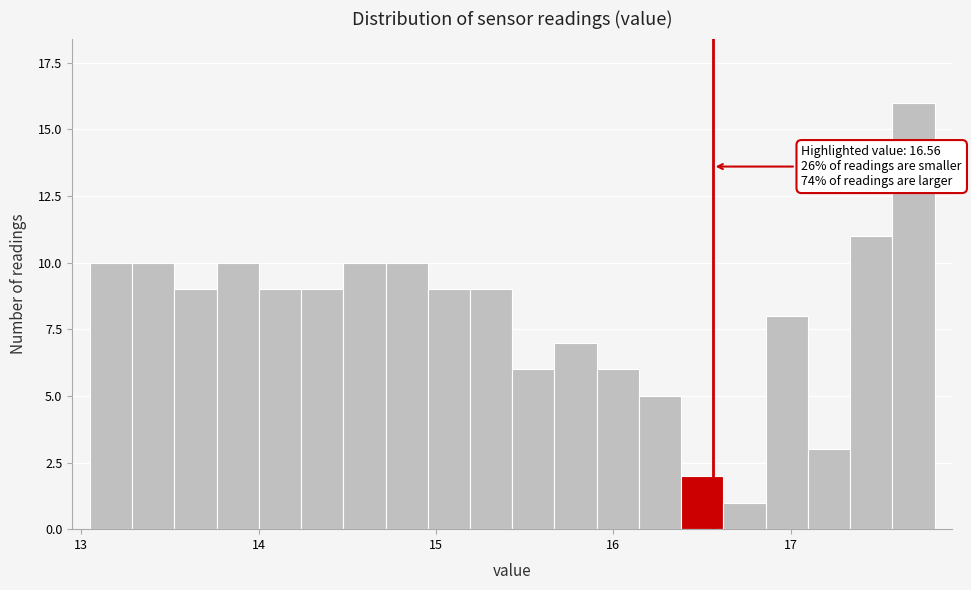

Read against the x-axis, roughly where is the centre of the tallest bar?

17.7